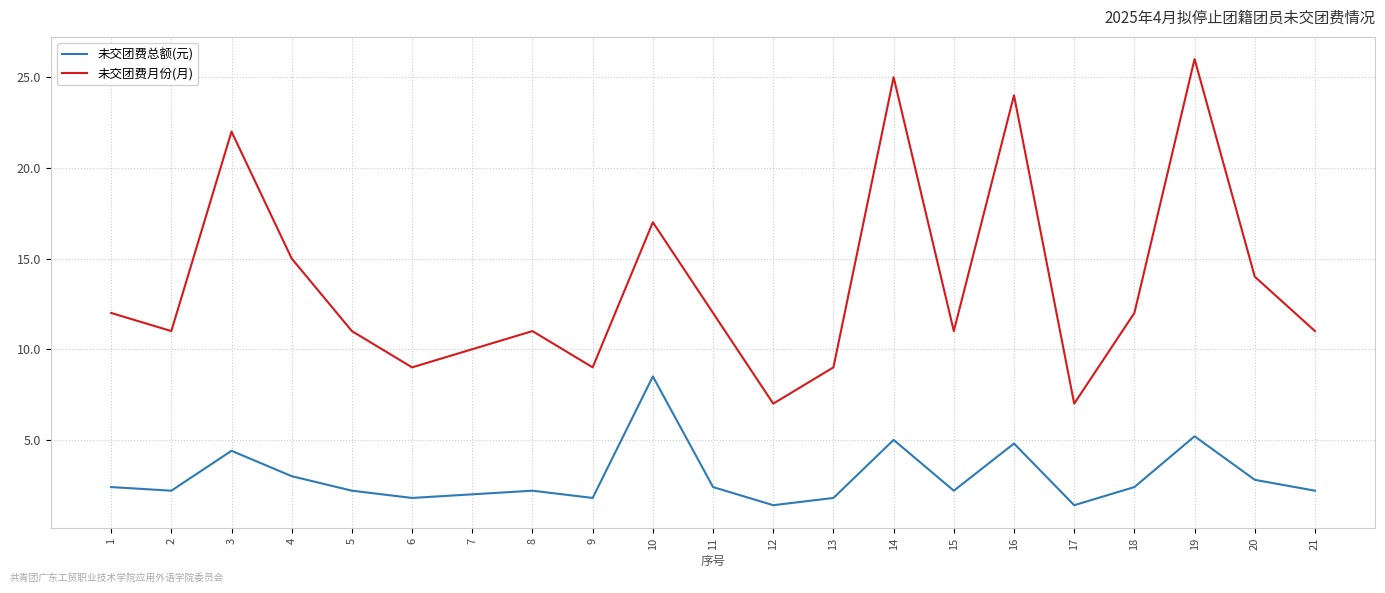

Reading right to left, what are all the values shown in this chart?

未交团费总额(元): 21=2.2	20=2.8	19=5.2	18=2.4	17=1.4	16=4.8	15=2.2	14=5.0	13=1.8	12=1.4	11=2.4	10=8.5	9=1.8	8=2.2	7=2.0	6=1.8	5=2.2	4=3.0	3=4.4	2=2.2	1=2.4
未交团费月份(月): 21=11.0	20=14.0	19=26.0	18=12.0	17=7.0	16=24.0	15=11.0	14=25.0	13=9.0	12=7.0	11=12.0	10=17.0	9=9.0	8=11.0	7=10.0	6=9.0	5=11.0	4=15.0	3=22.0	2=11.0	1=12.0